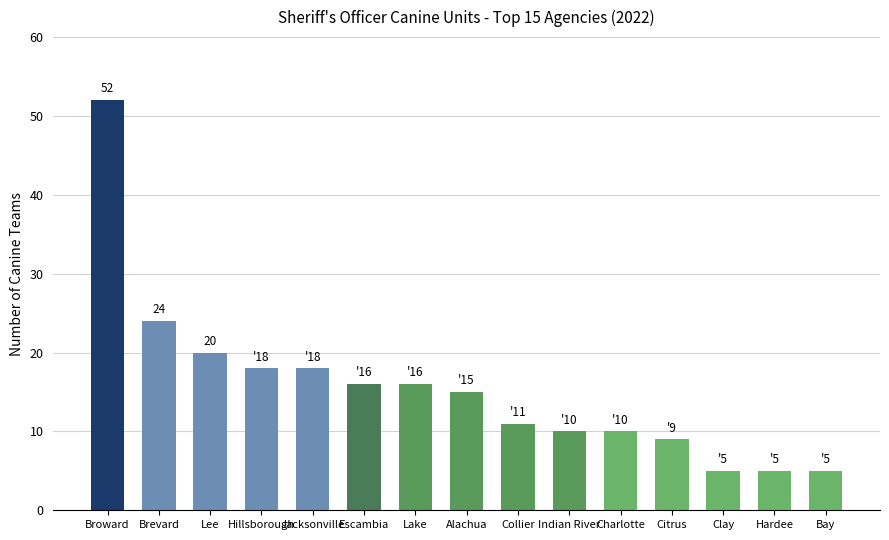

Does the chart contain stacked bars?

No